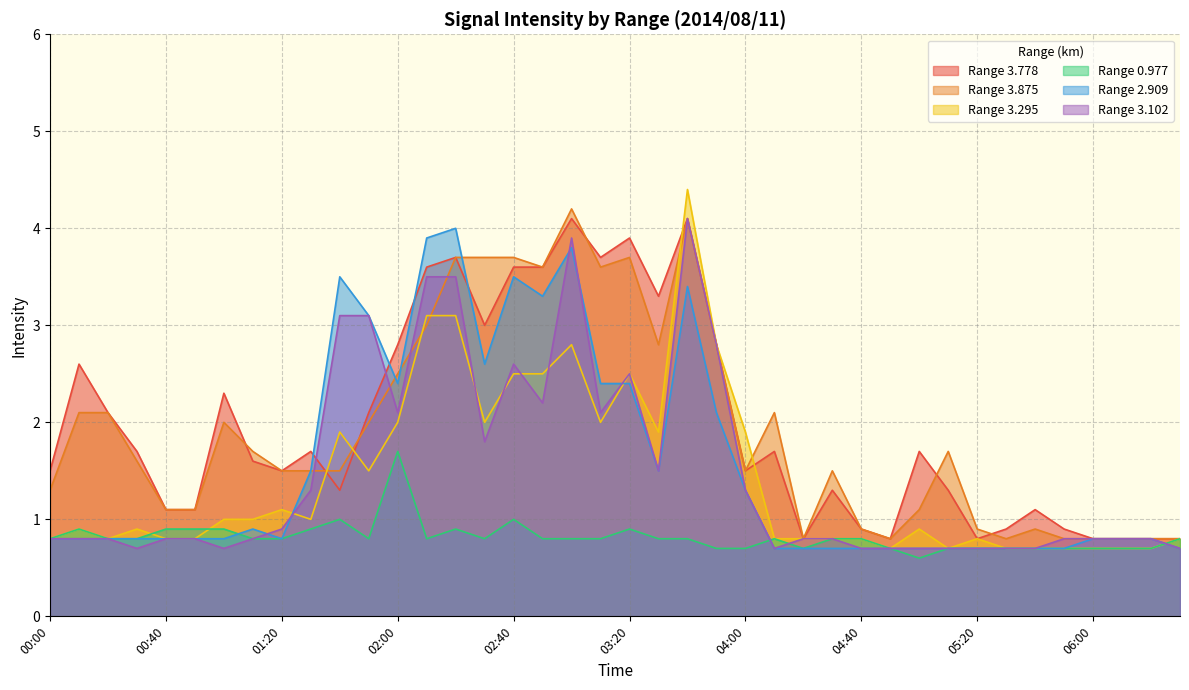

How many lines are shown in the chart?

6